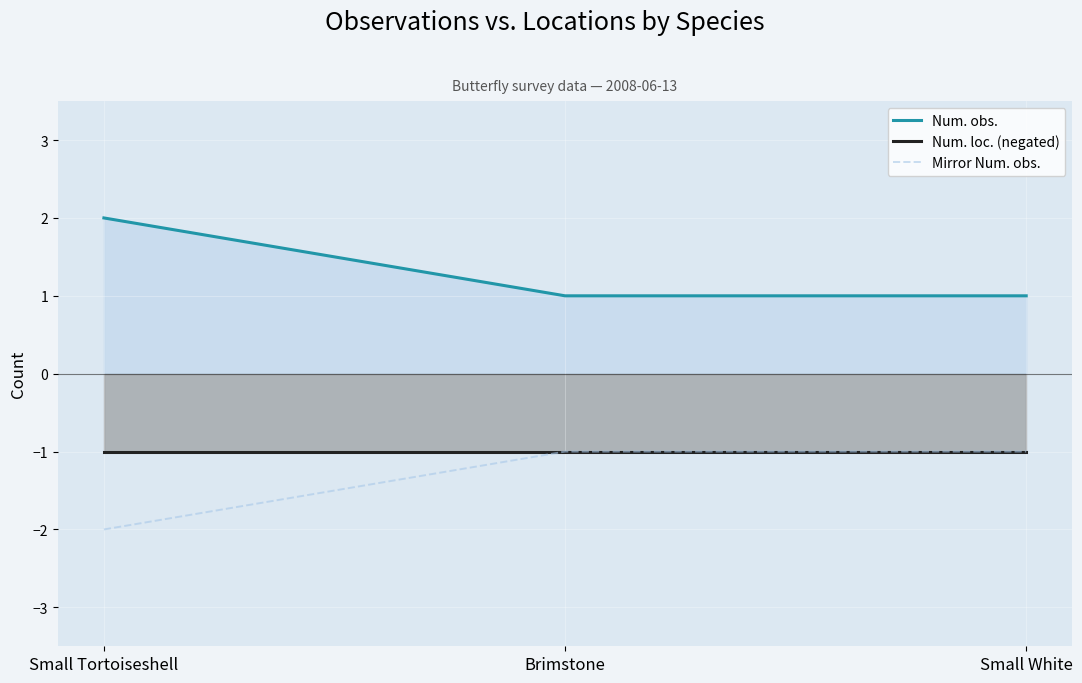

Count the number of categories in the chart.

3